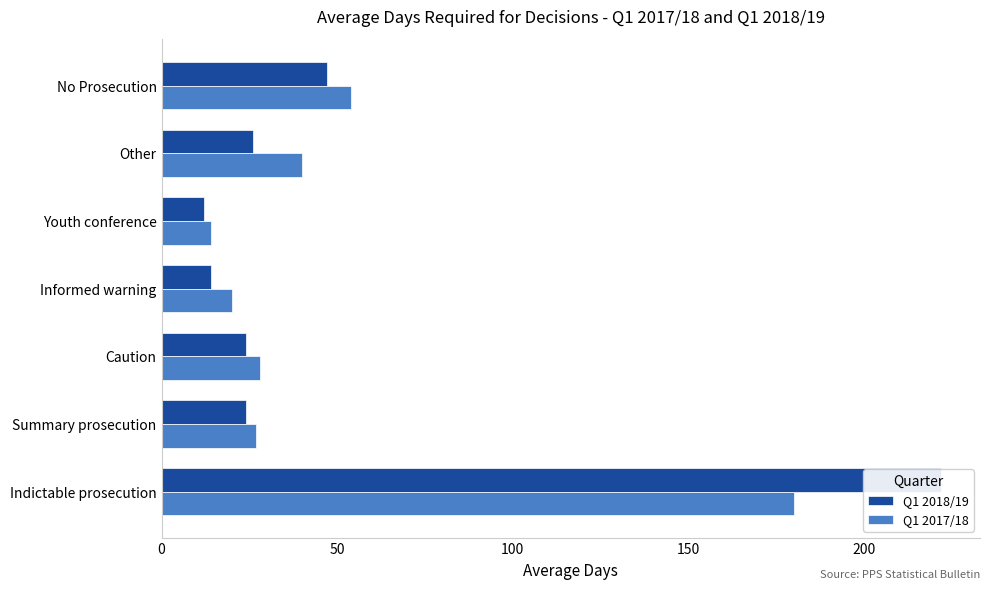

Does the chart contain stacked bars?

No